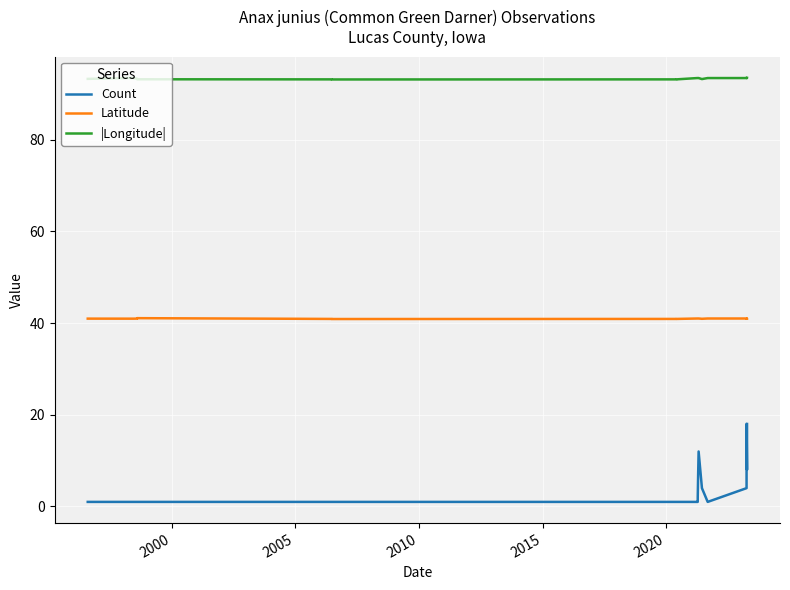

Is the value of |Longitude| at 10 greater than the value of Latitude at 1995?

Yes